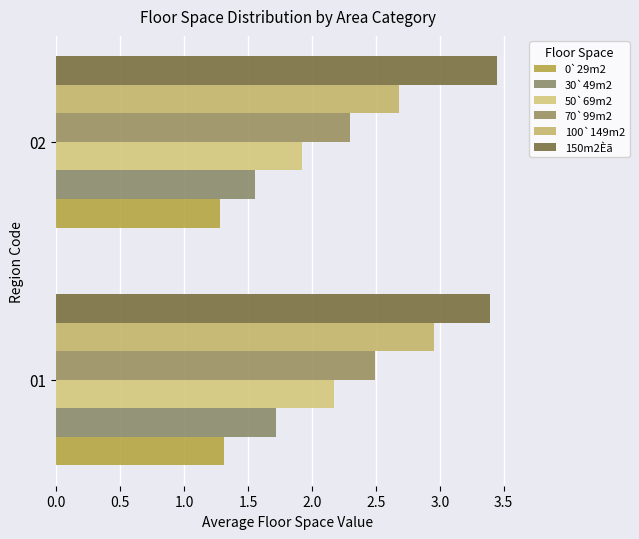

At how many categories does at least one series exceed 3?

2